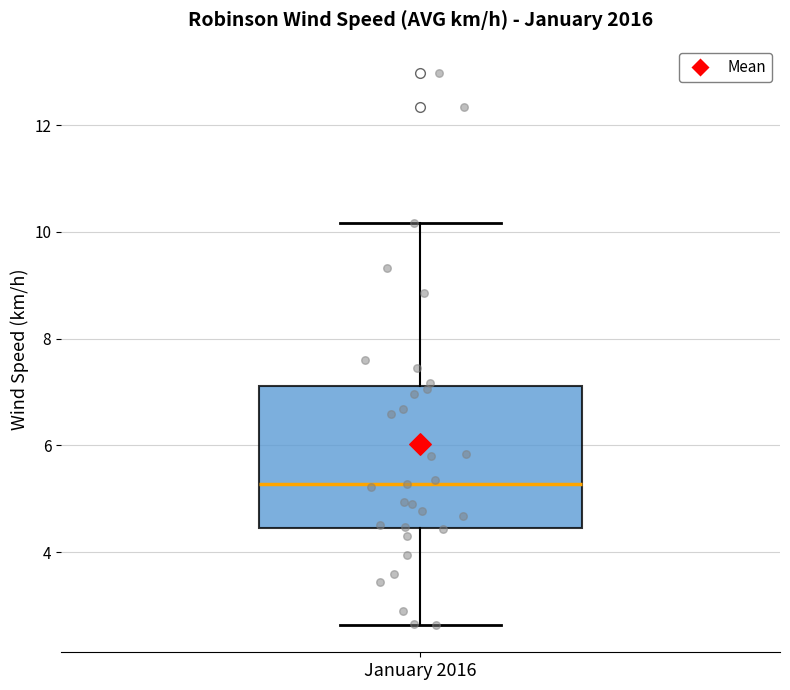

Transcribe this box plot: give where the median line is, the range the box spans, and where the two whiskers end, as read against the y-axis. The values are not printed on the chart, so give them approximately, as read against the axis.

median 5.2, box 4.4 to 7.2, whiskers 2.6 to 10.2